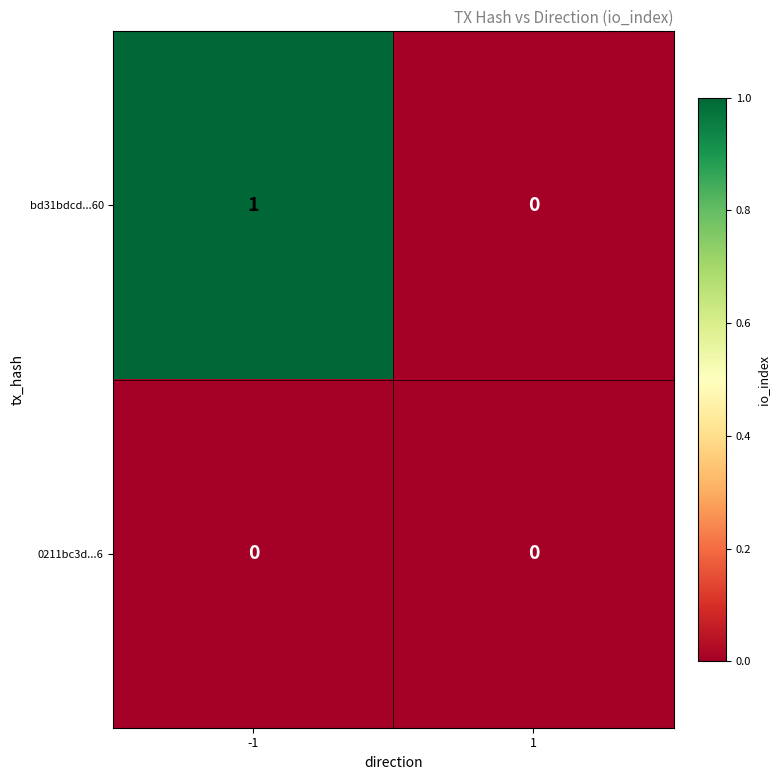

Reading left to right, extract all data points from this chart.

bd31bdcd...60: 1	0
0211bc3d...6: 0	0